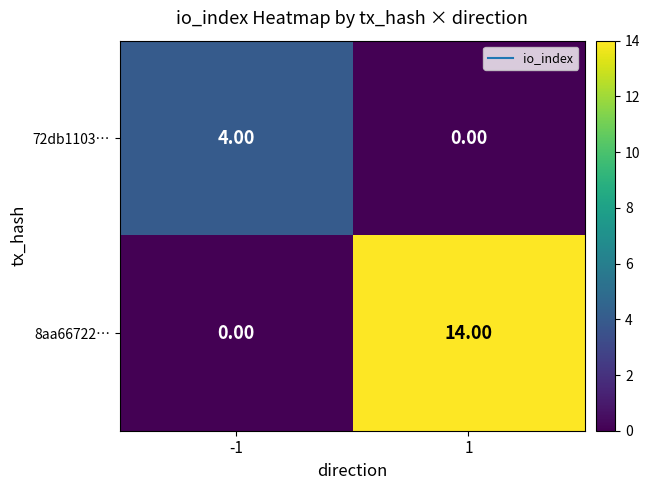

Rank the series by their average value, from highest to lowest.

8aa66722…, 72db1103…